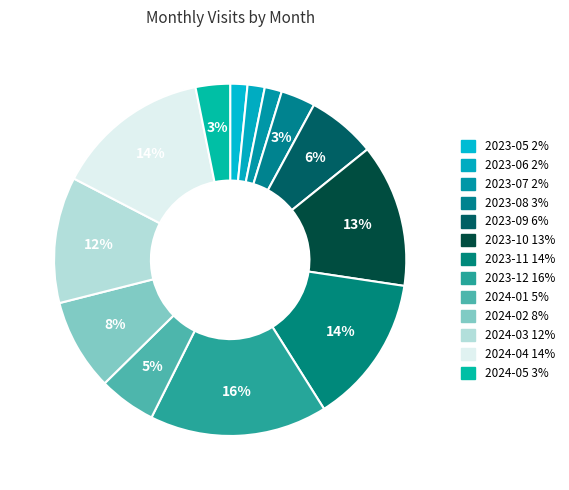

How much of the chart is everything except 2023-07?

98.4%